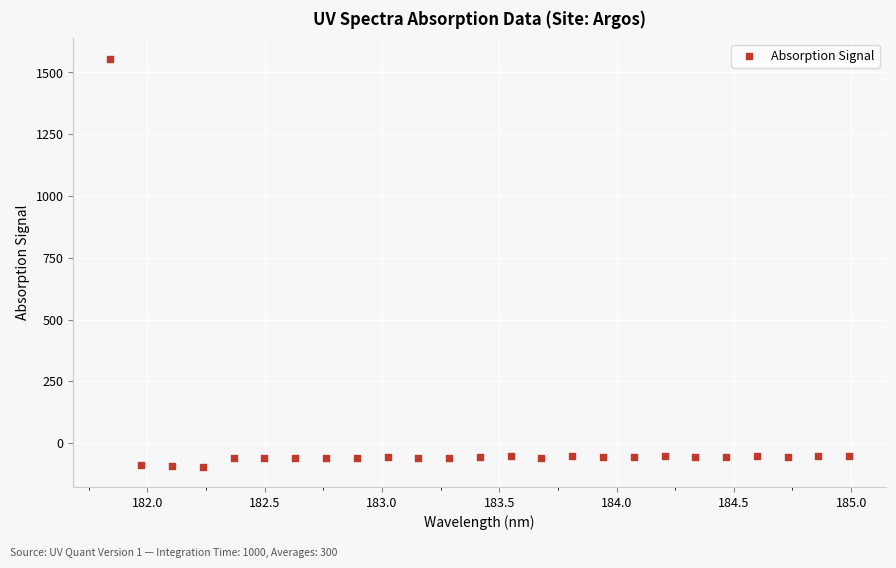

What is the range of X values (max minus min)?

3.1